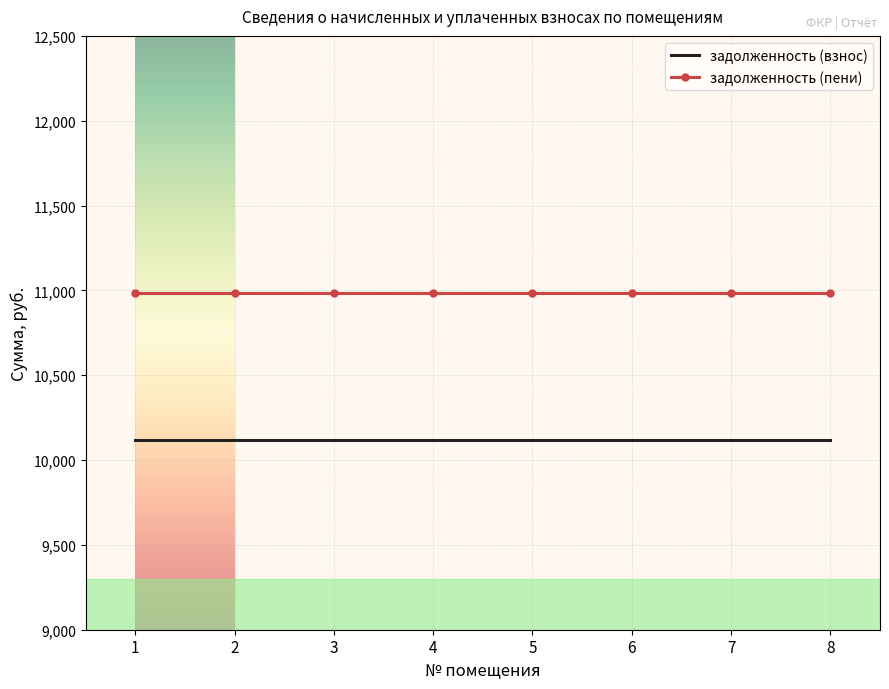

List the series in order of their overall mean, lowest first.

задолженность (взнос), задолженность (пени)